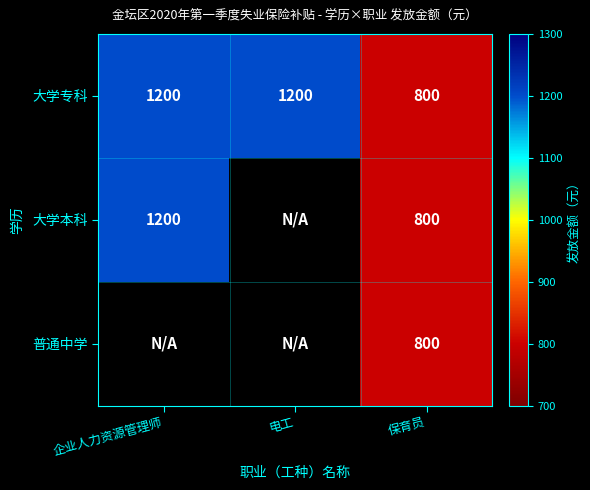

Between 企业人力资源管理师 and 电工, which is larger?

企业人力资源管理师